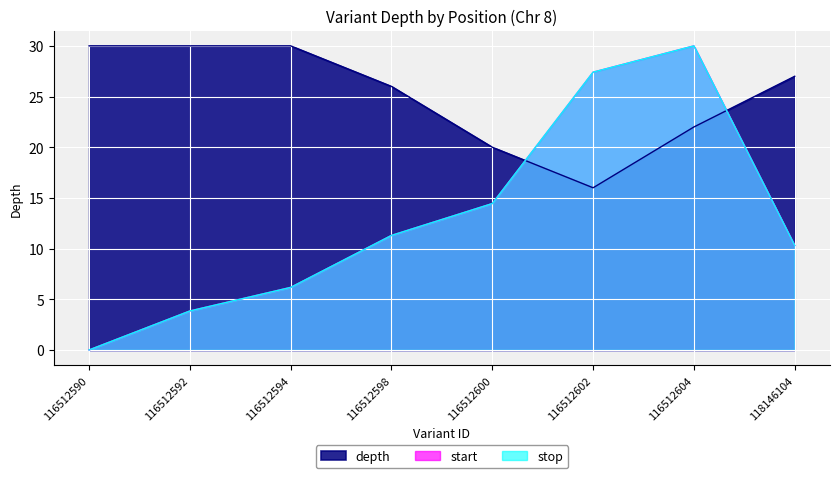

List the labels in order of depth value, largest first.

116512590, 116512592, 116512594, 118146104, 116512598, 116512604, 116512600, 116512602